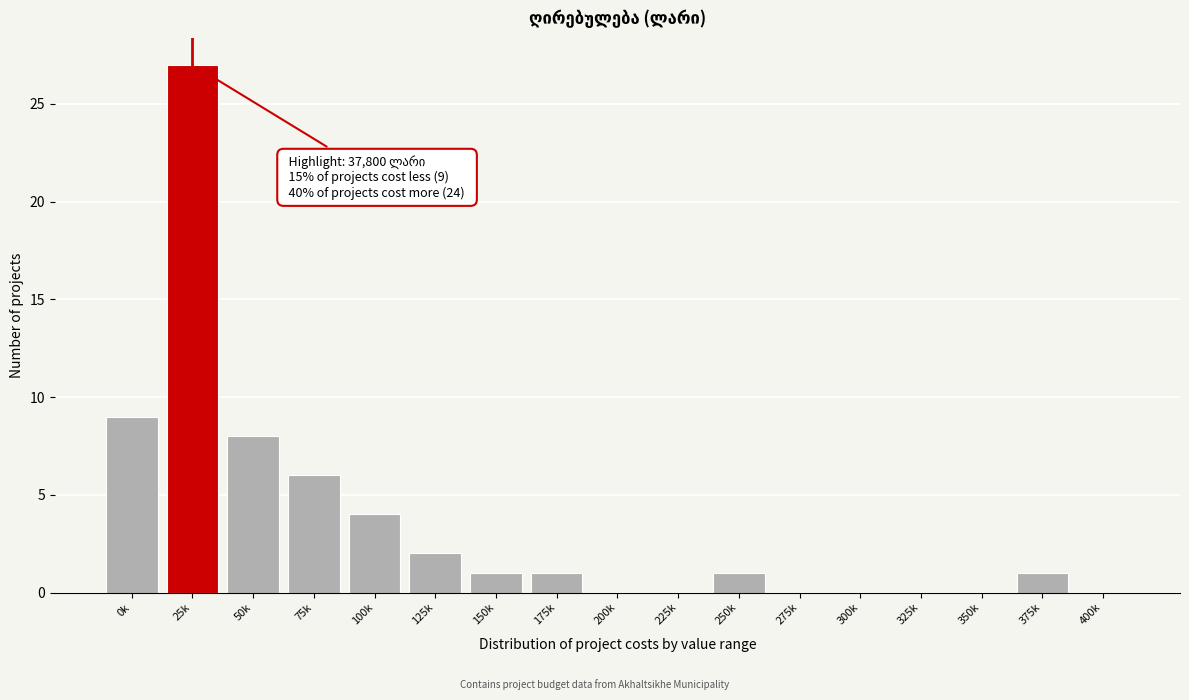

Reading left to right, extract all data points from this chart.

0k=9	25k=27	50k=8	75k=6	100k=4	125k=2	150k=1	175k=1	200k=0	225k=0	250k=1	275k=0	300k=0	325k=0	350k=0	375k=1	400k=0